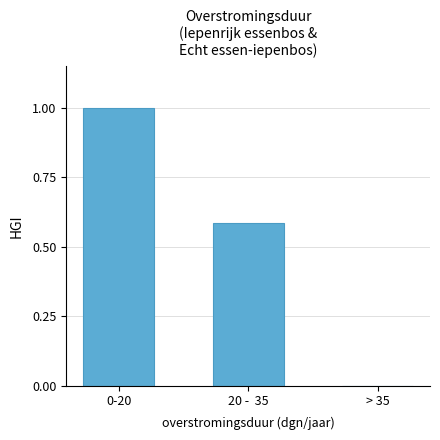

True or false: the data shows 1.7 at 0-20.

False